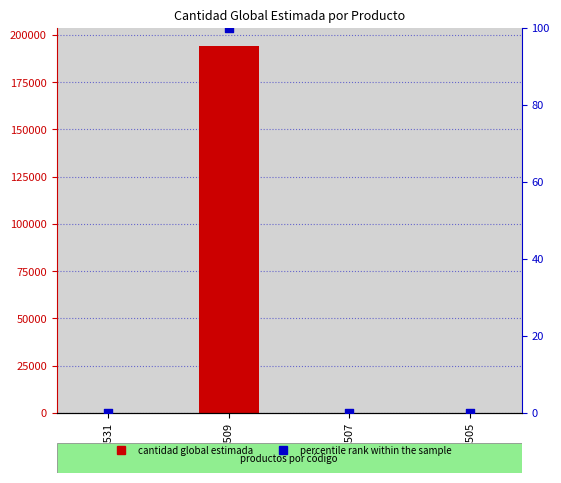

What are all the series names shown in the legend?

cantidad_global_estimada, percentile rank within the sample